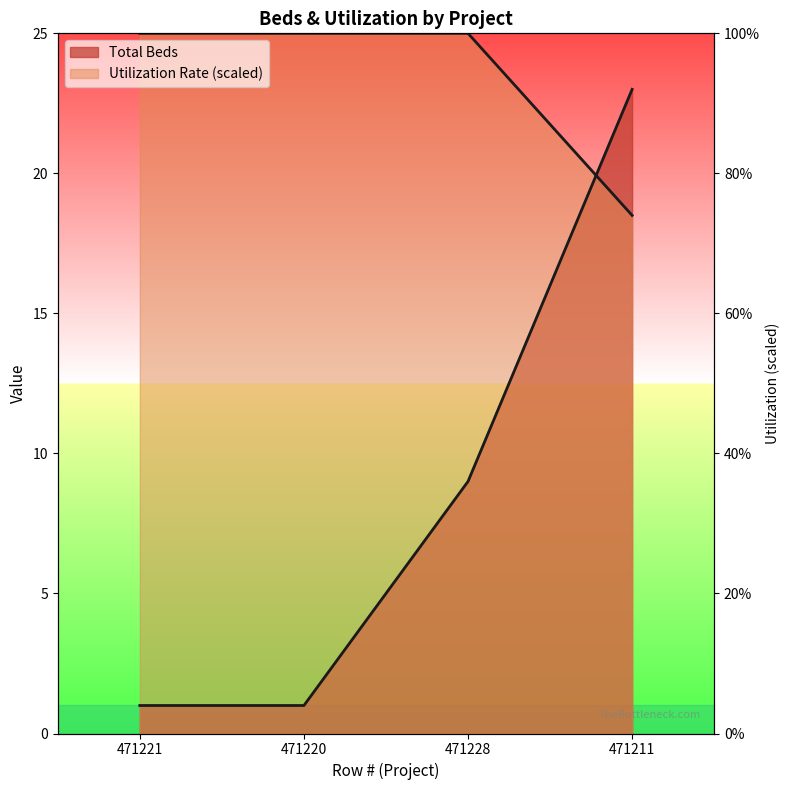

How many categories are shown in the chart?

4